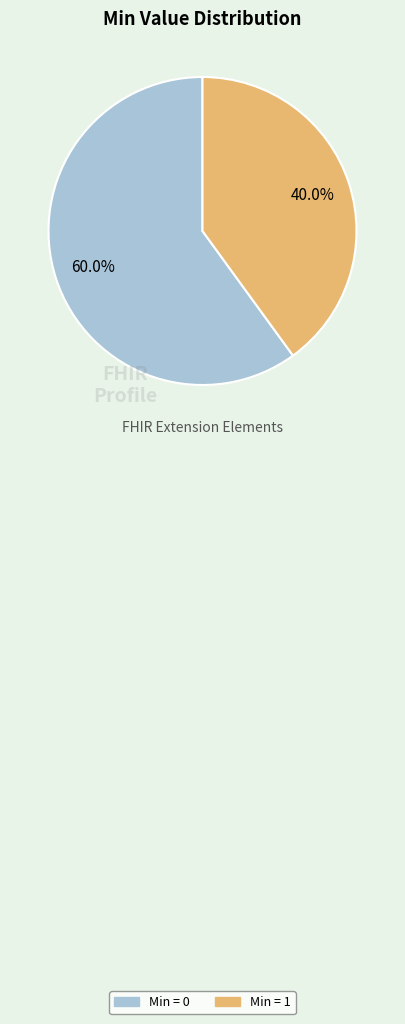

To the nearest percent, what is the average slice percentage?

50%